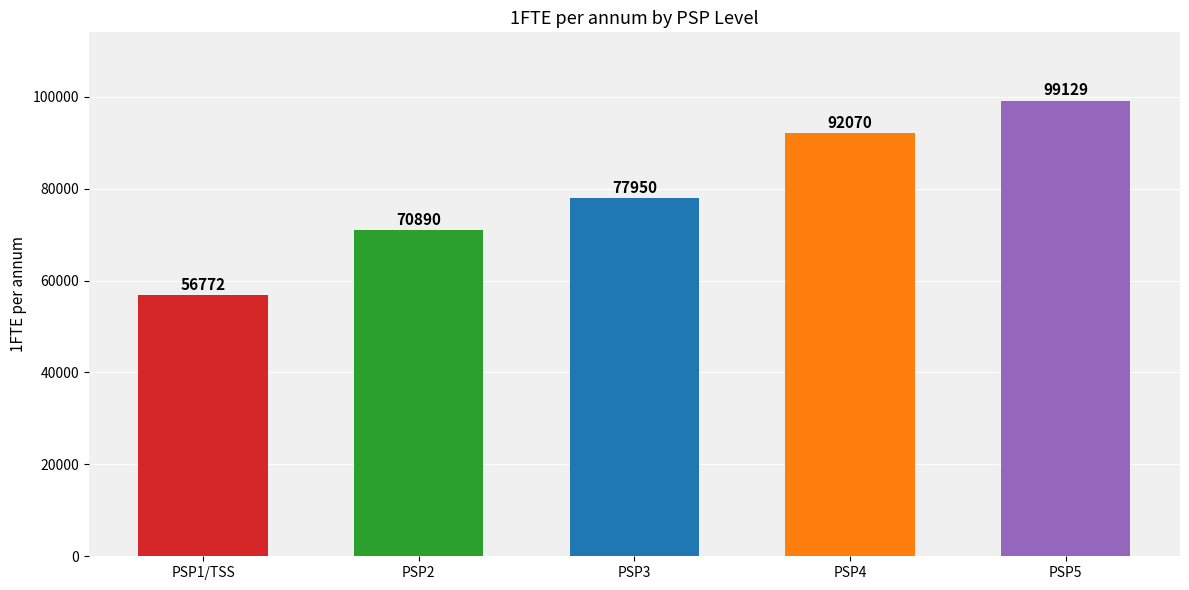

At which label is the value closest to 77950?

PSP3